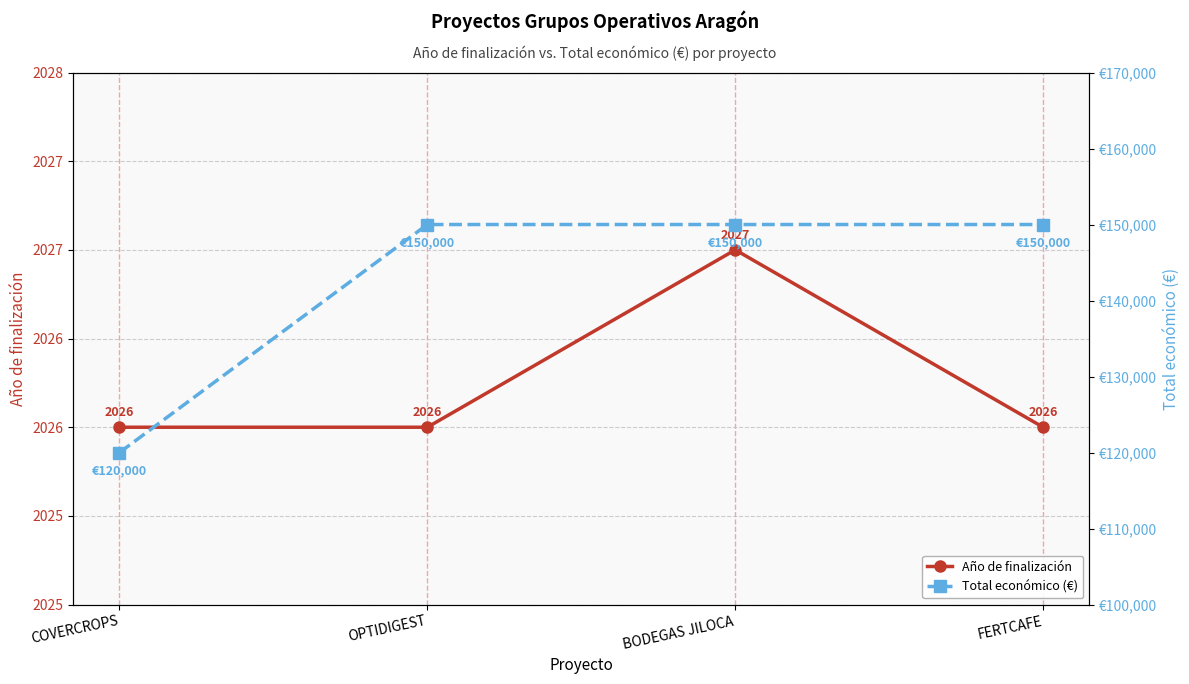

What is the average value of the Total económico (€) series?

142500